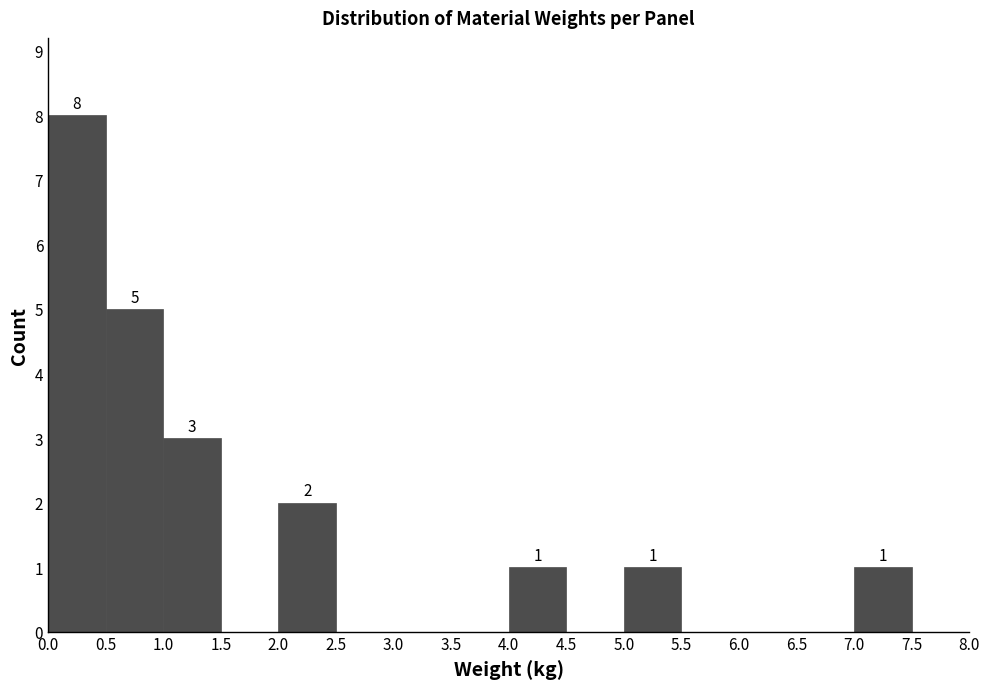

Which range on the x-axis has the tallest bar?

0.0 to 0.5